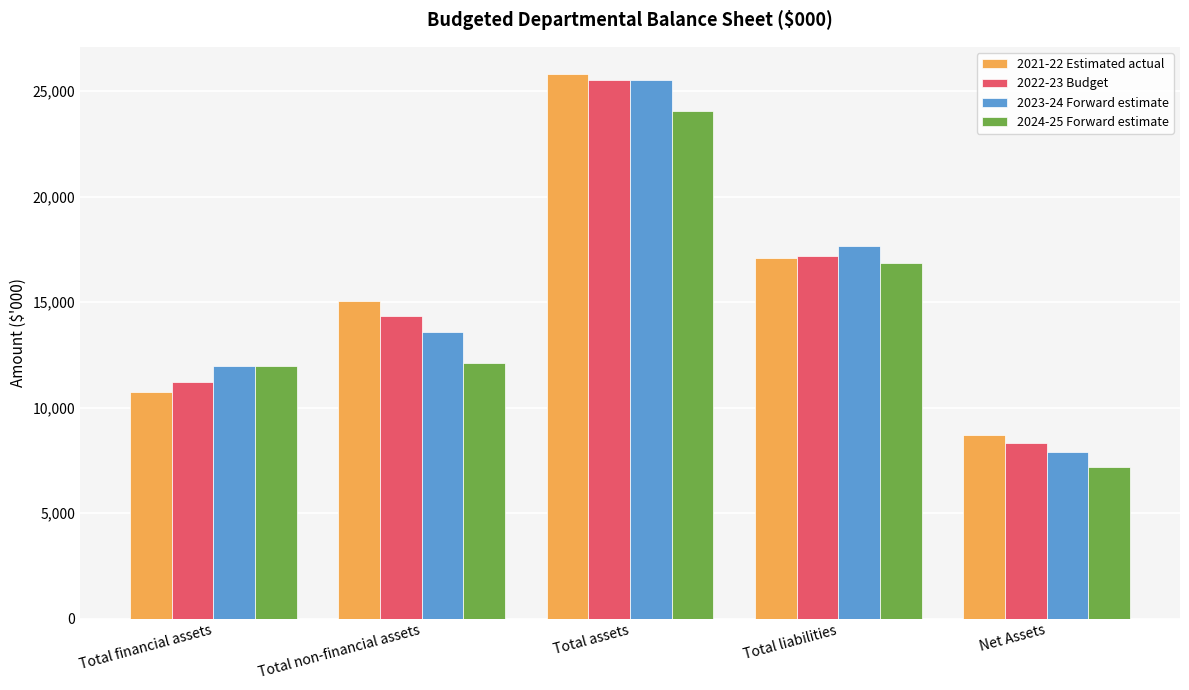

Reading left to right, what are all the values shown in this chart?

2021-22 Estimated actual: Total financial assets=10759	Total non-financial assets=15049	Total assets=25808	Total liabilities=17102	Net Assets=8706
2022-23 Budget: Total financial assets=11195	Total non-financial assets=14346	Total assets=25541	Total liabilities=17203	Net Assets=8338
2023-24 Forward estimate: Total financial assets=11978	Total non-financial assets=13559	Total assets=25537	Total liabilities=17655	Net Assets=7882
2024-25 Forward estimate: Total financial assets=11978	Total non-financial assets=12092	Total assets=24070	Total liabilities=16872	Net Assets=7198